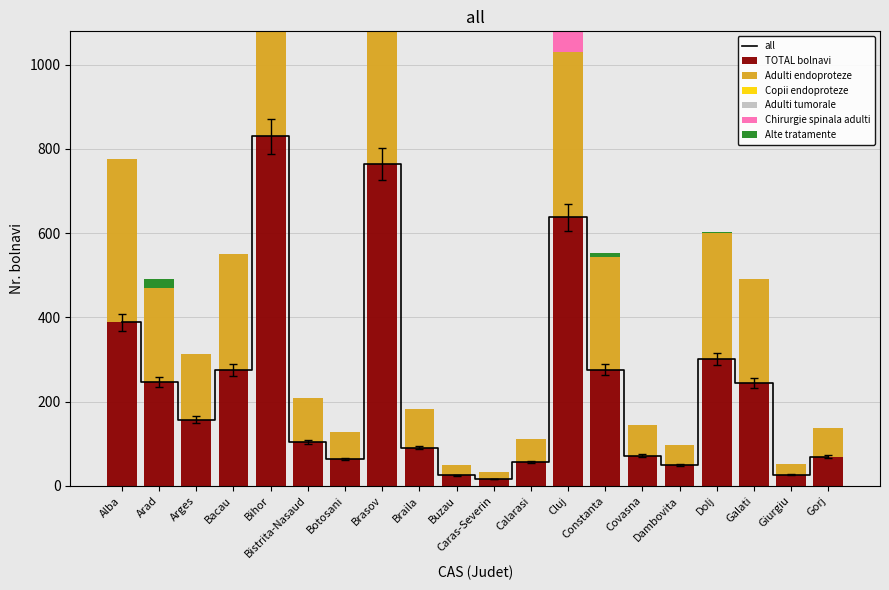

How many values in the Alte tratamente series exceed 0?

6